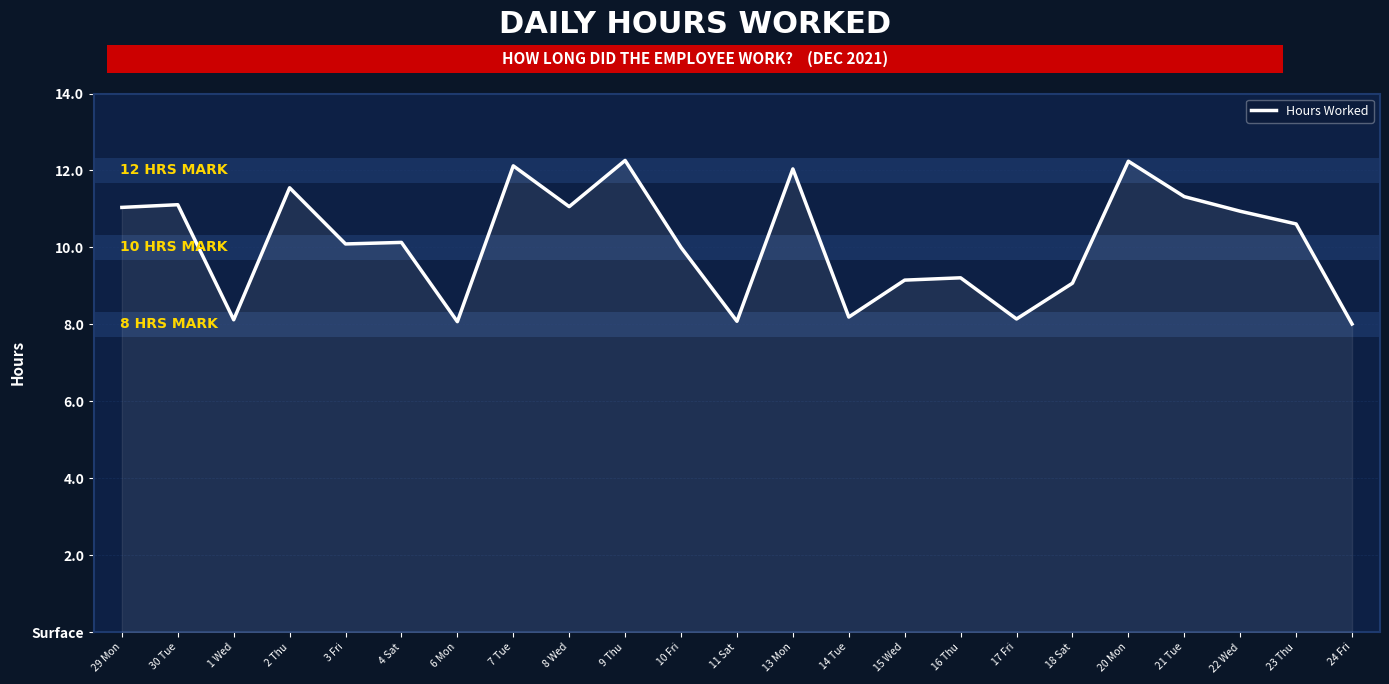

What is the difference between the second highest and minimum values?

4.2